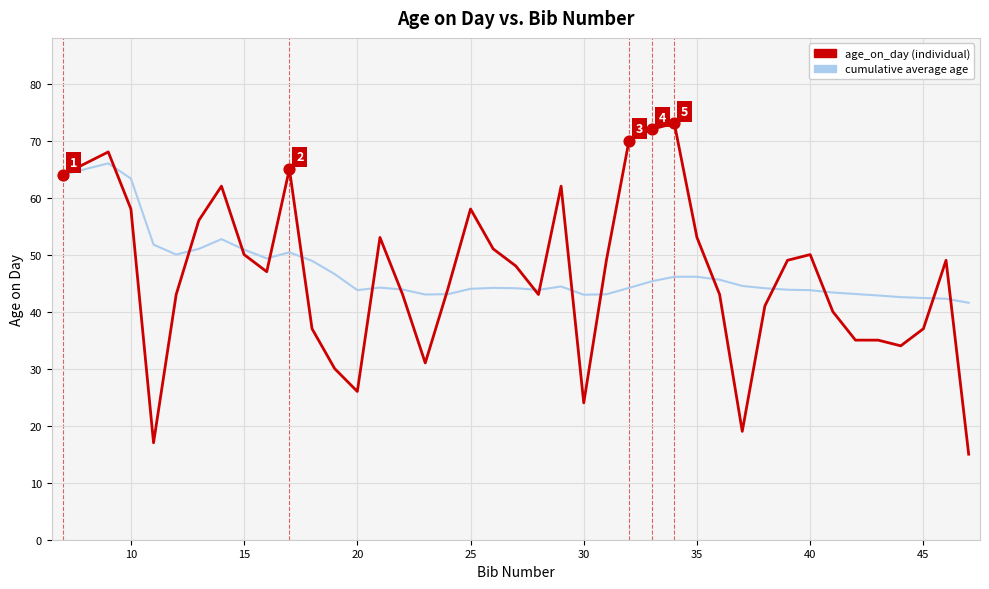

What is the minimum value shown in the chart?

15.0